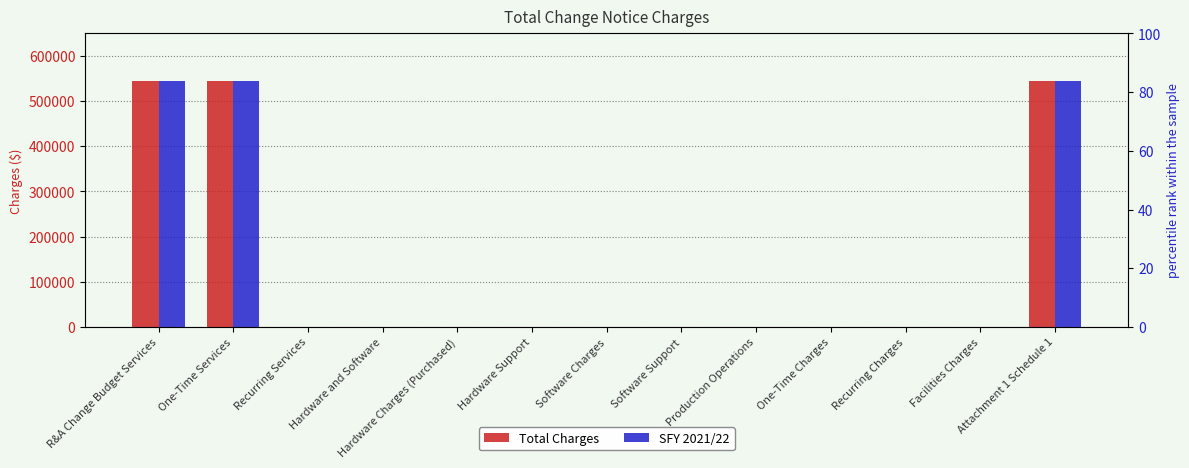

What is the label of the 10th bar from the left?

One-Time Charges